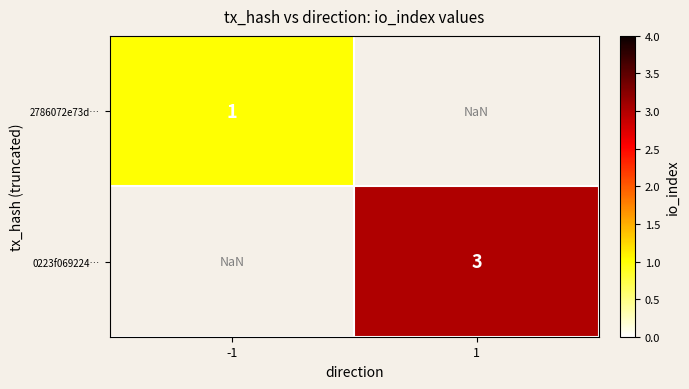

Is the value of 0223f069224… at 1 greater than the value of 2786072e73d… at -1?

Yes